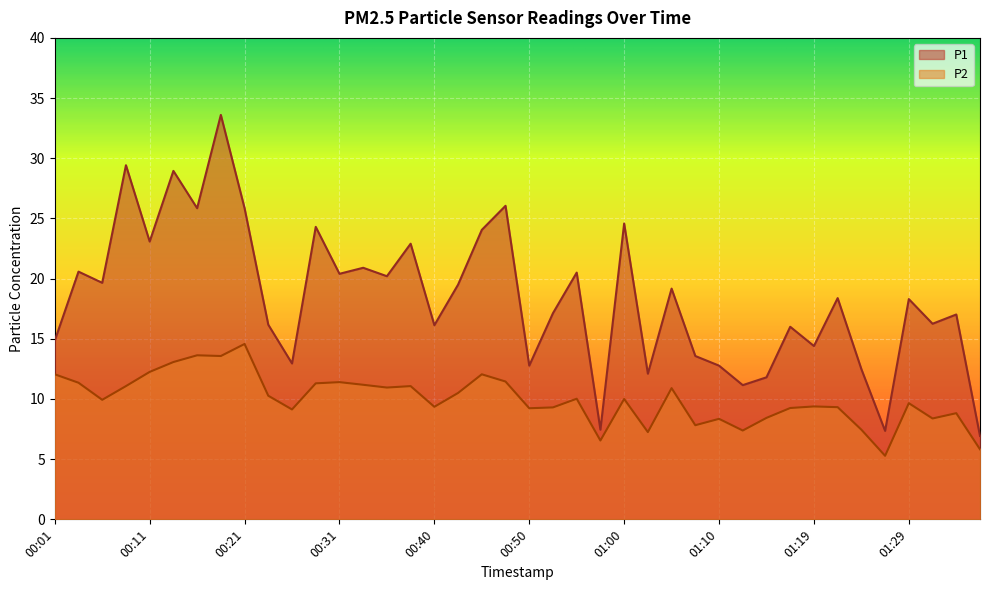

What is the highest value of the P1 series?

33.6